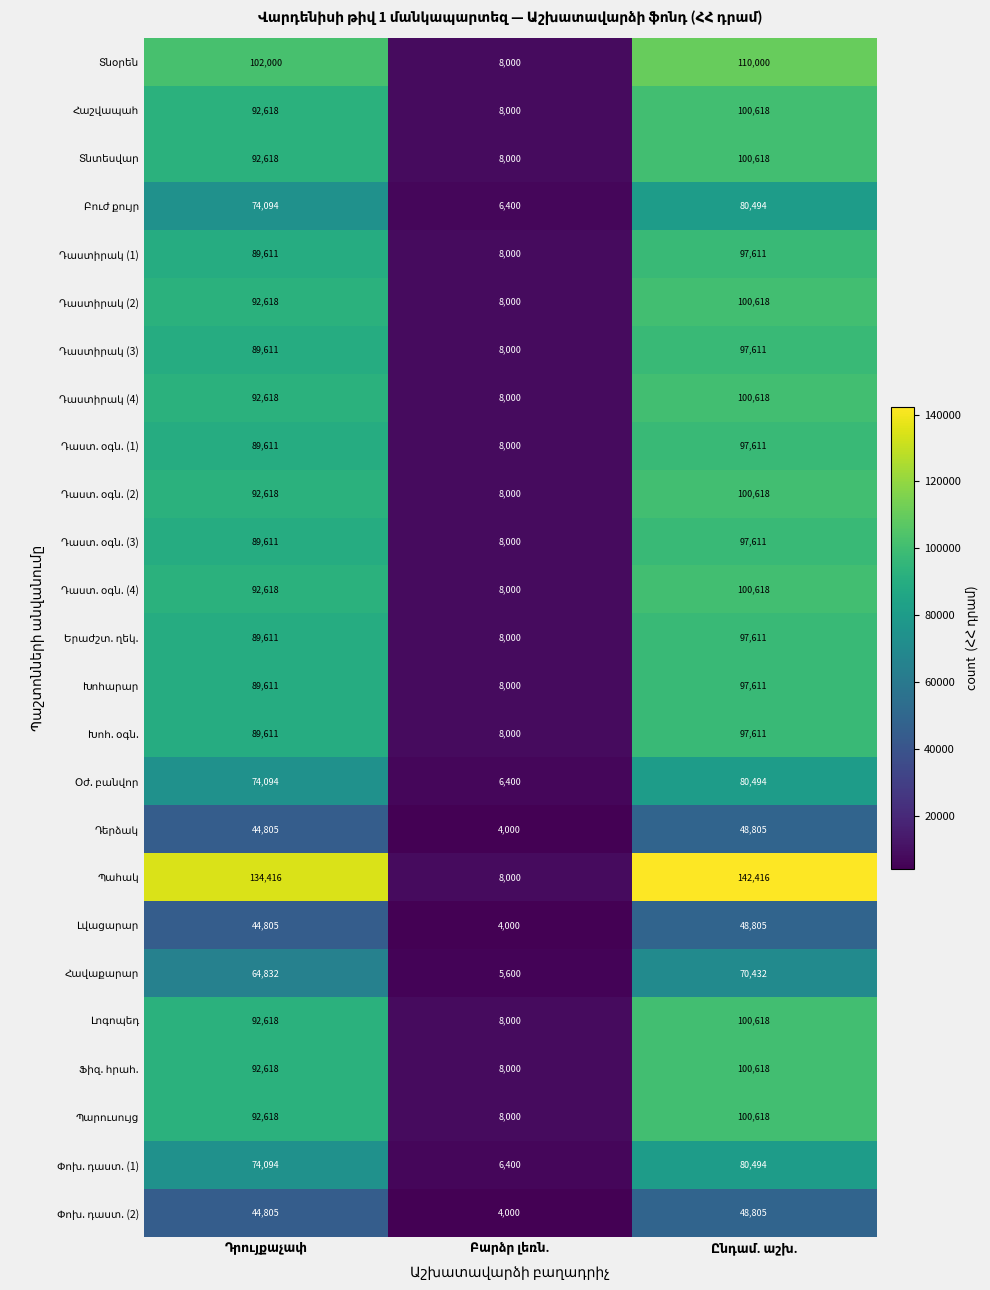

What is the smallest value displayed?

4000